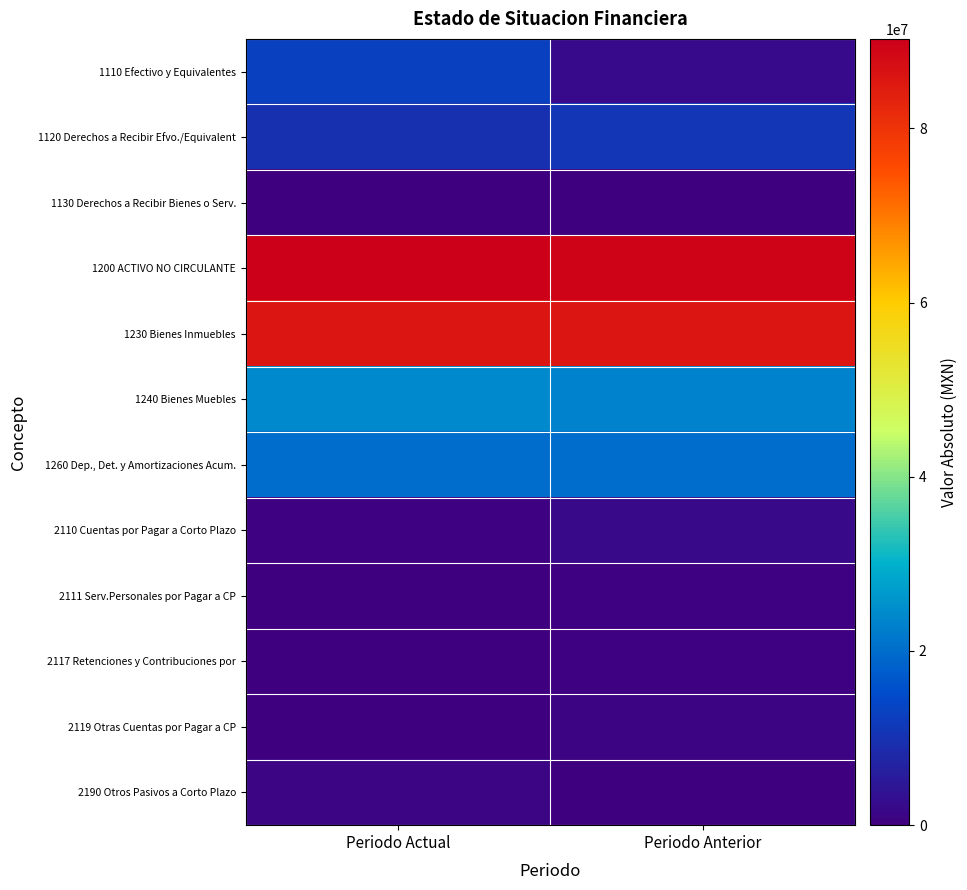

The 1240 Bienes Muebles series shows 5509741.9 at Periodo Anterior. True or false?

False